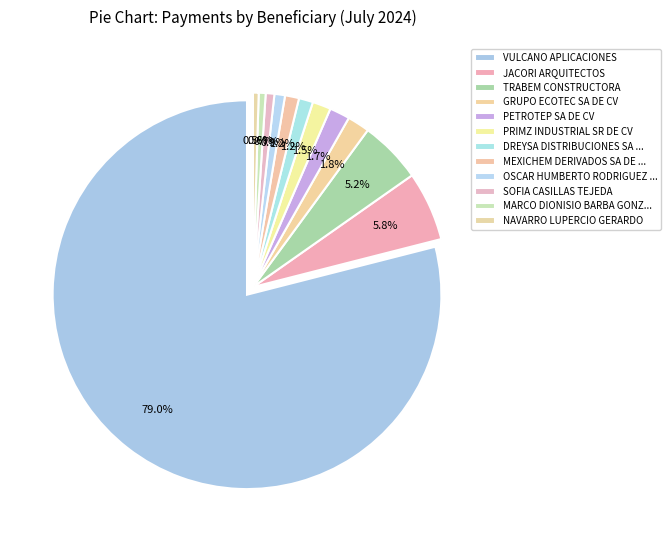

Which category has the biggest portion of the pie?

VULCANO APLICACIONES